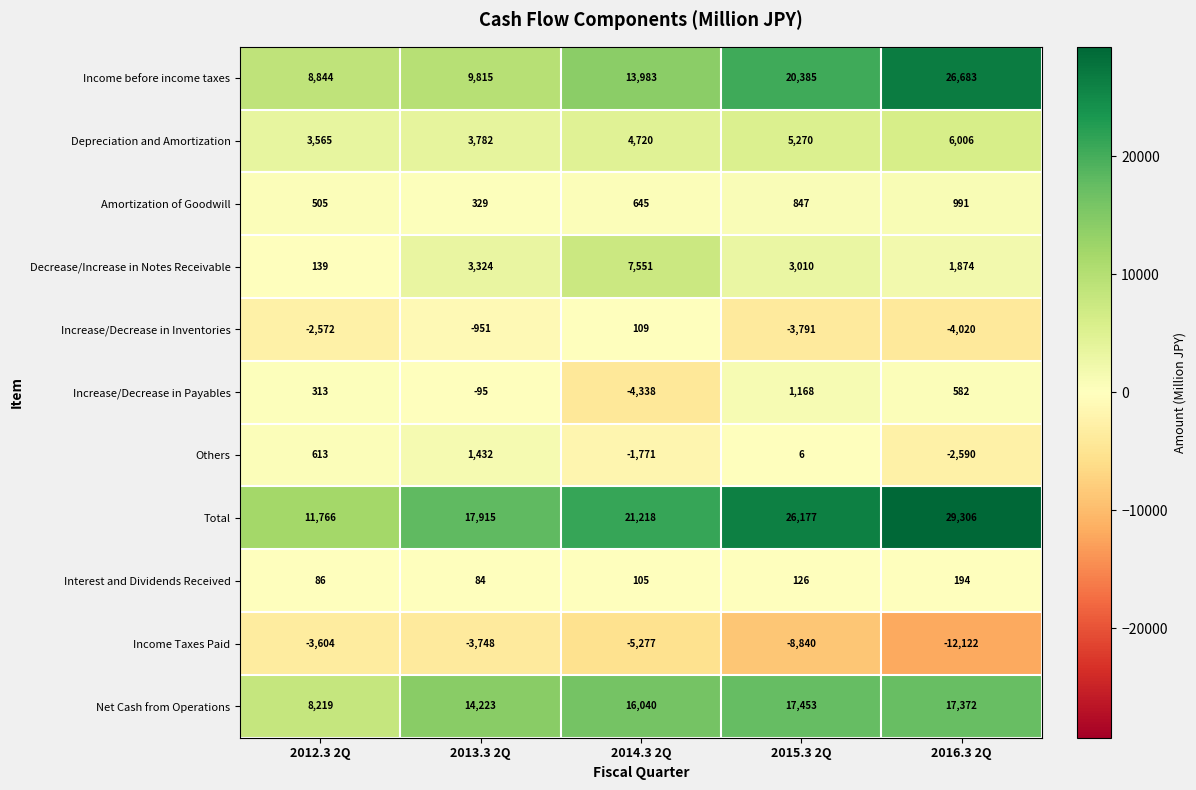

Between 2013.3 2Q and 2014.3 2Q, which series saw the biggest shift?

Increase/Decrease in Payables